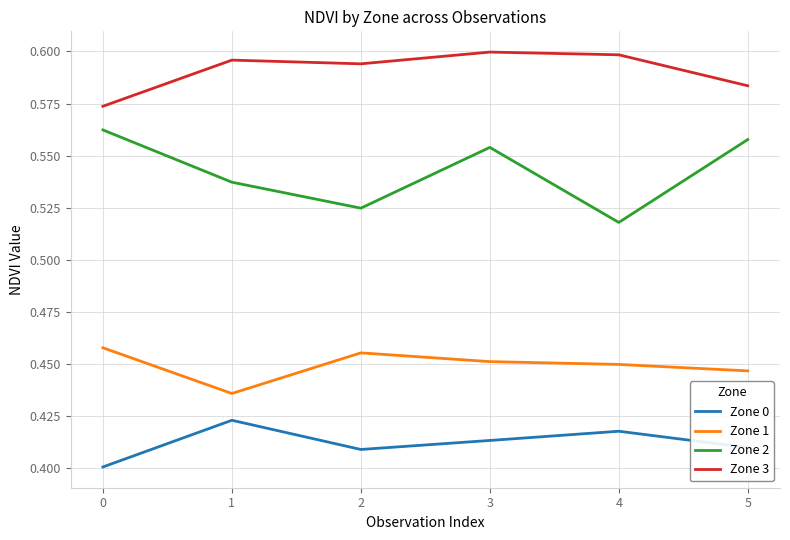

How many categories are shown in the chart?

6